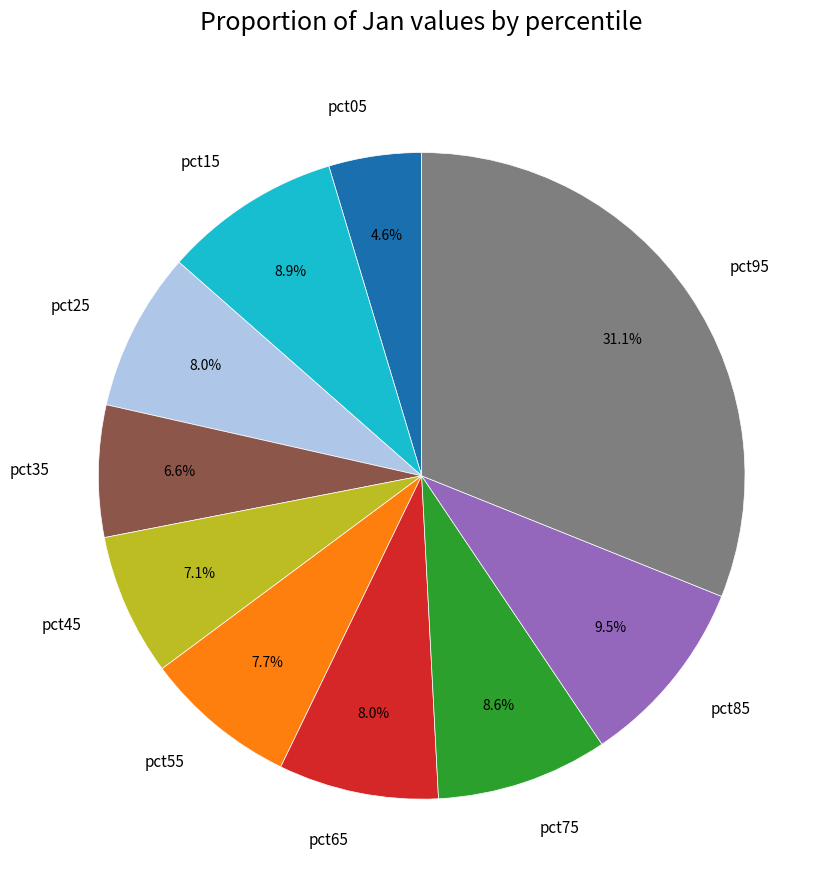

Which slice is the largest?

pct95